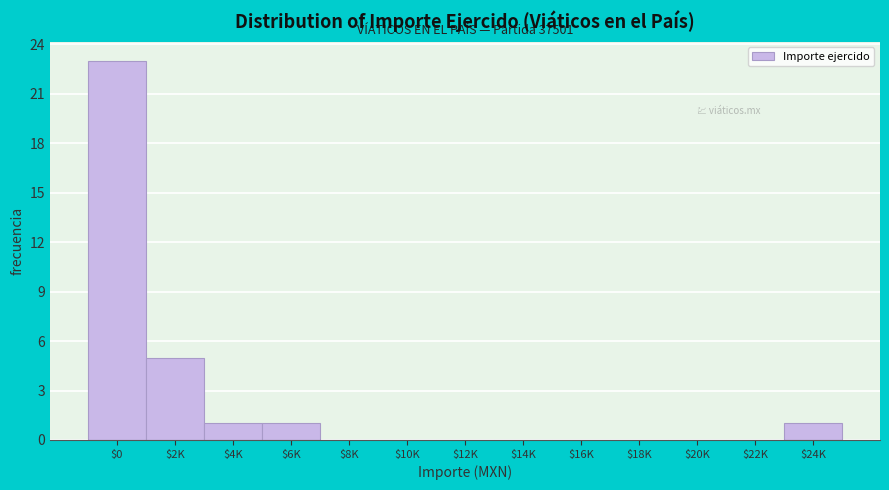

At which label is the value closest to 11?

$2K